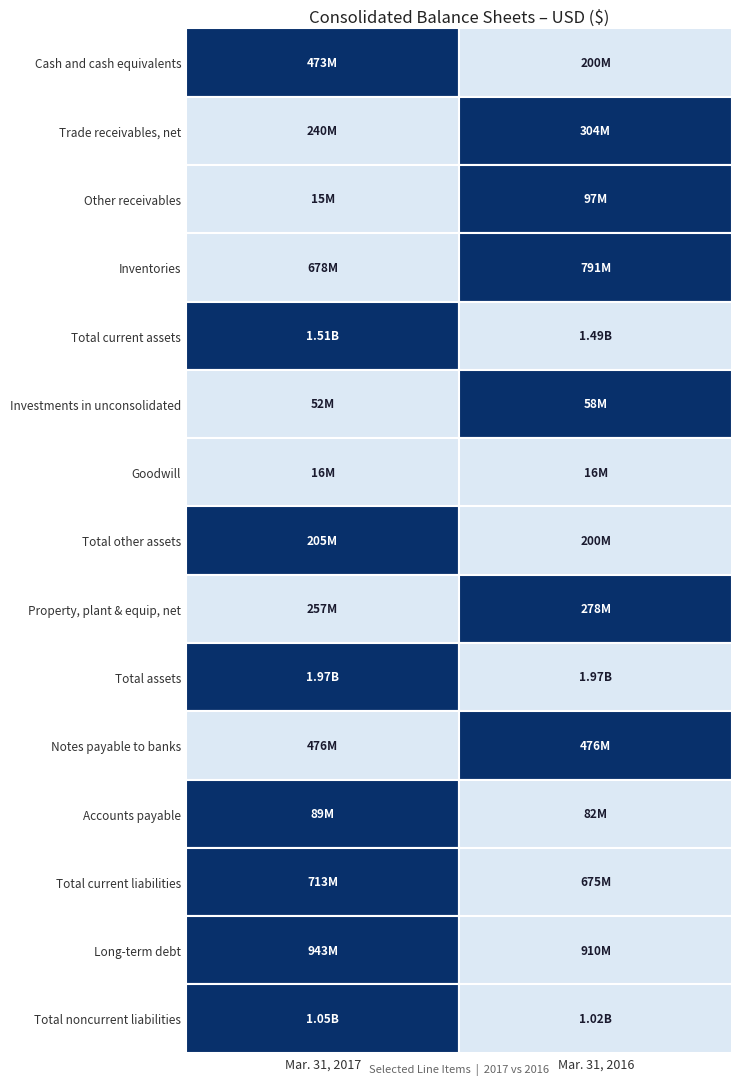

What is the smallest value displayed?

14627000